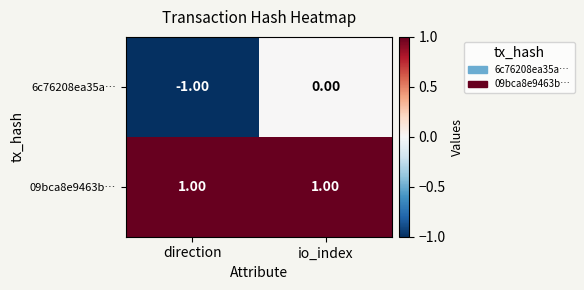

Which series changed the most between direction and io_index?

6c76208ea35a…